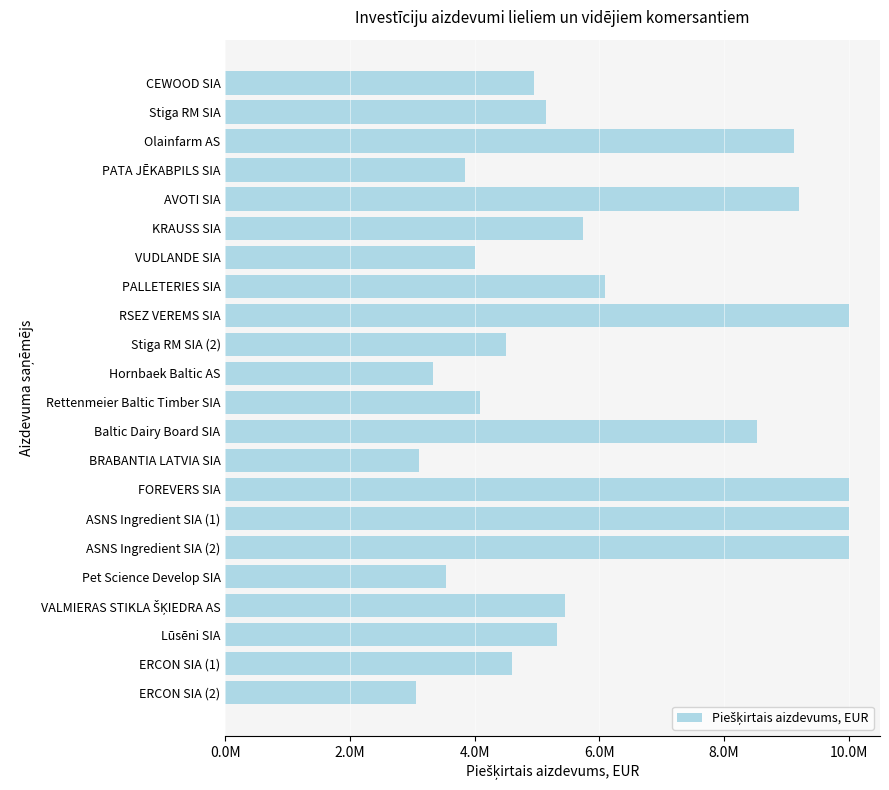

Does the chart contain any negative values?

No